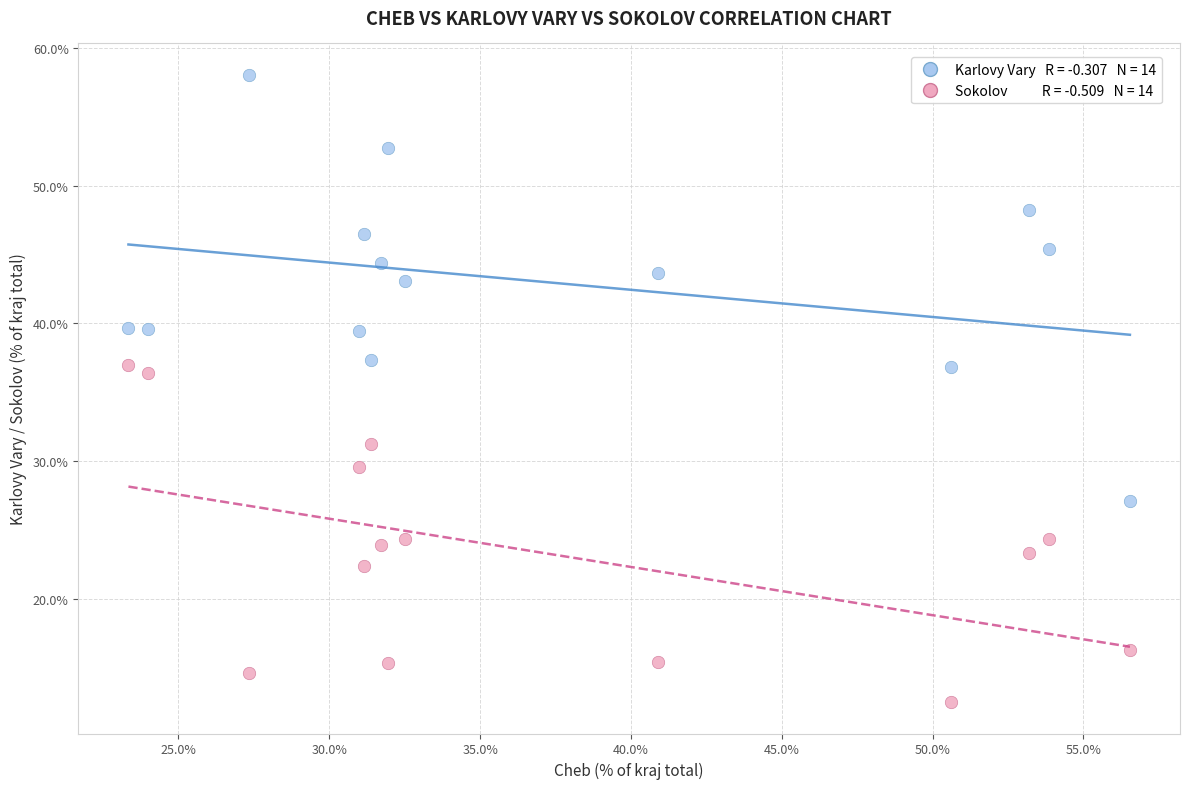

Across all data points, what is the range of Y values (max minus min)?

45.5